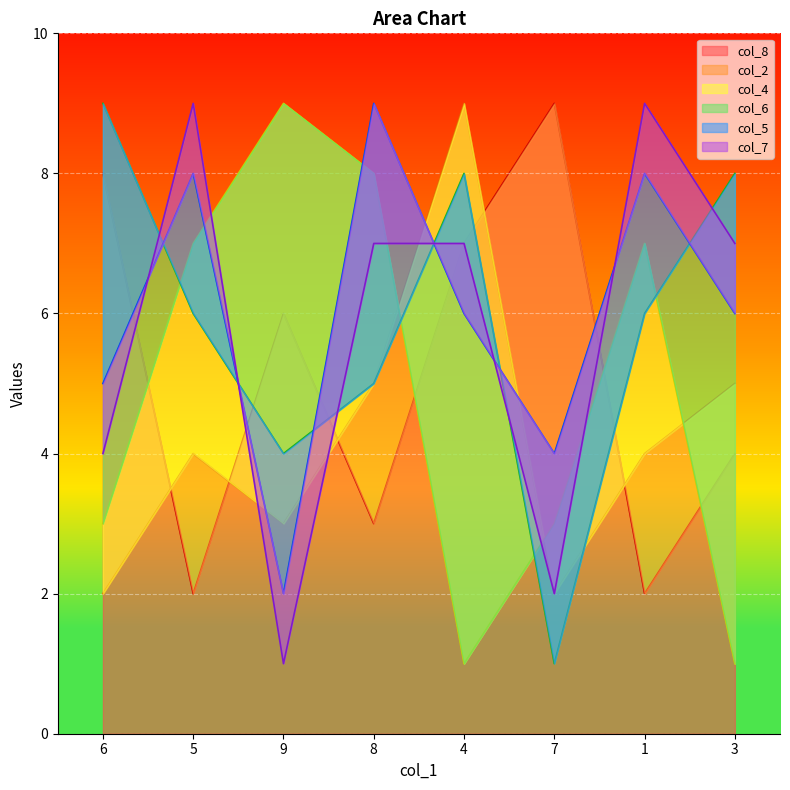

The col_8 series shows 3 at 5. True or false?

False